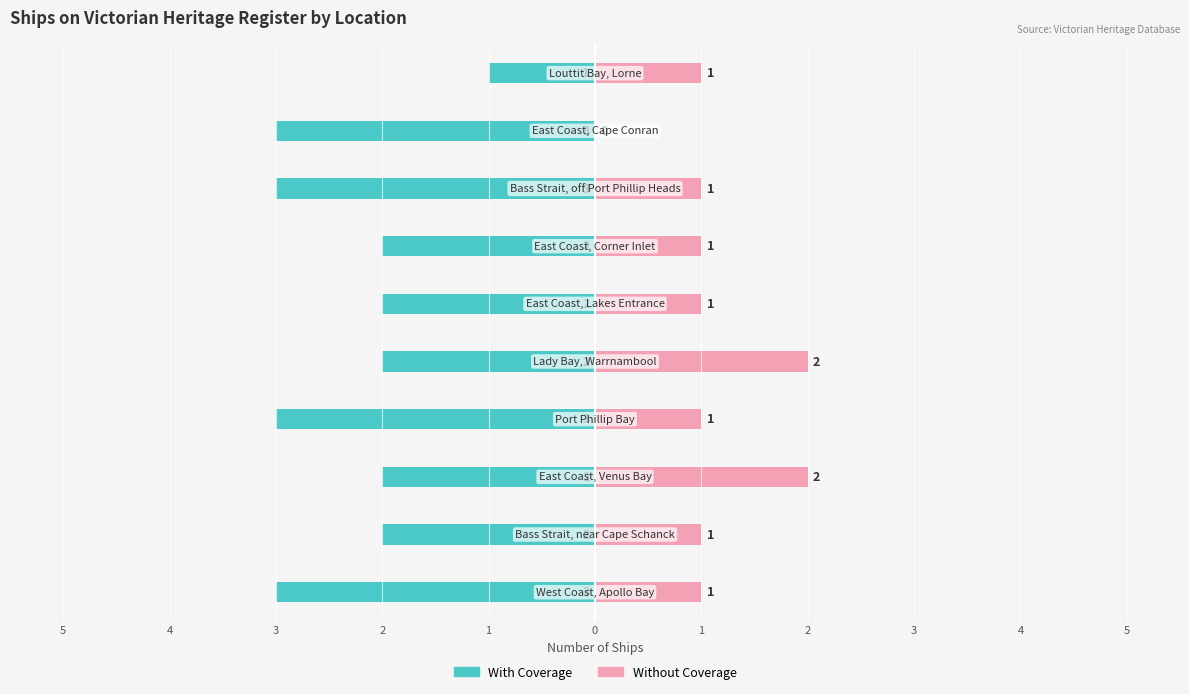

Which series changed the most between 2 and 0?

With Coverage